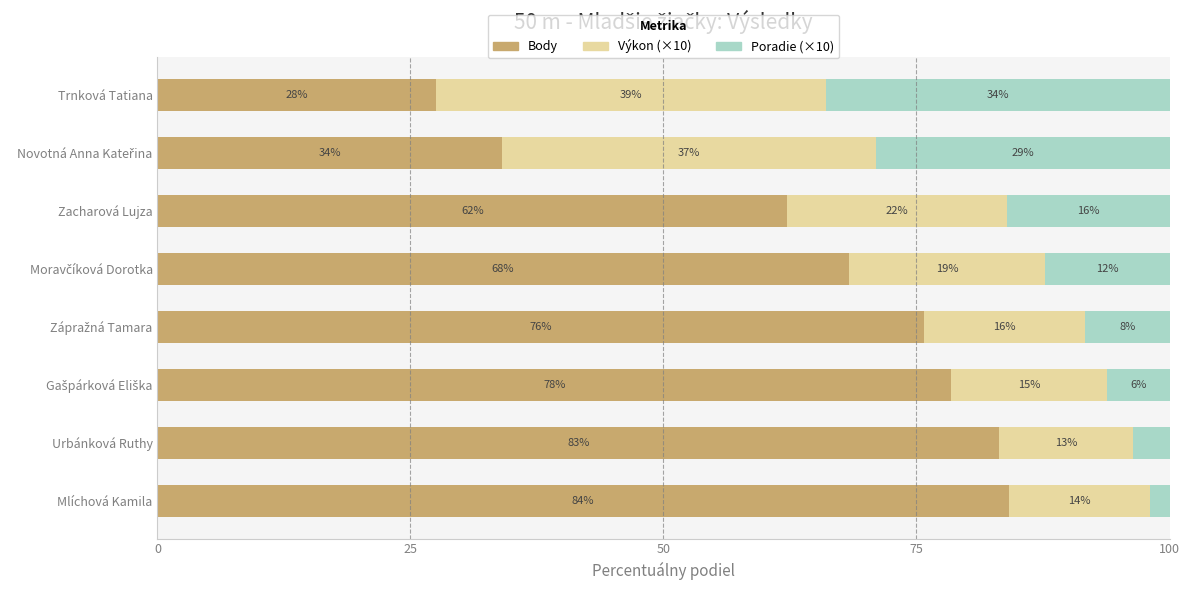

Which series has the largest range (max minus min)?

Body